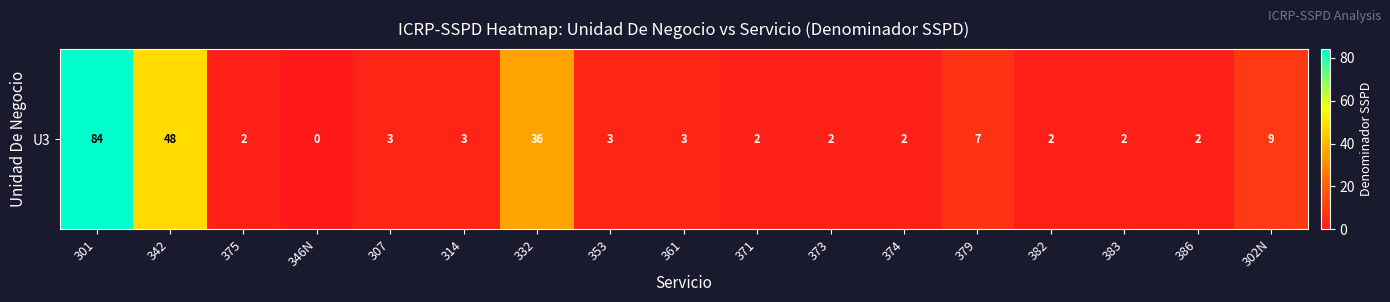

List the labels in order of value, smallest first.

346N, 375, 371, 373, 374, 382, 383, 386, 307, 314, 353, 361, 379, 302N, 332, 342, 301